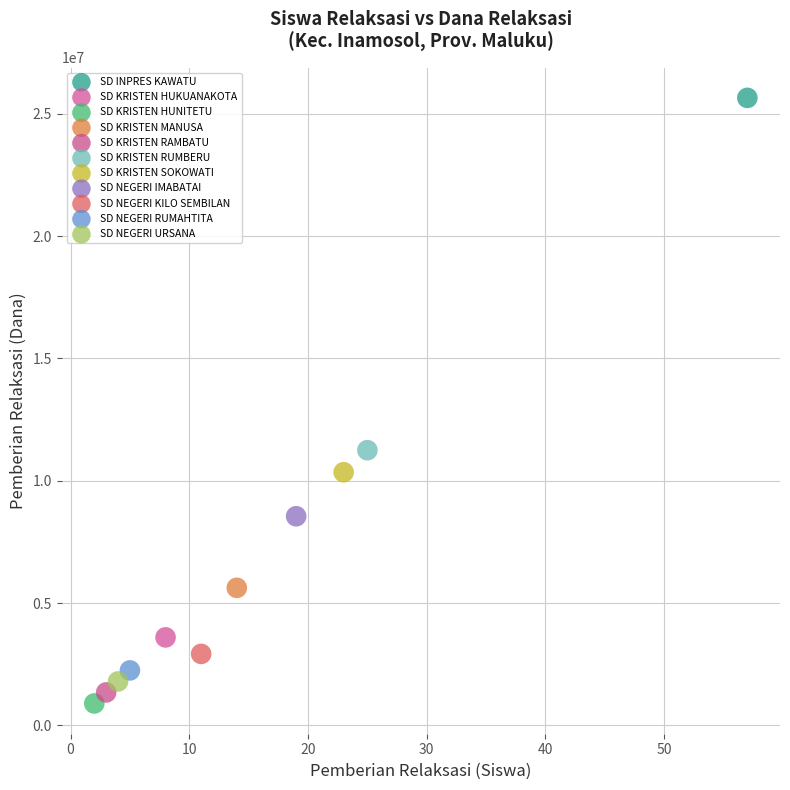

What are all the series names shown in the legend?

SD INPRES KAWATU, SD KRISTEN HUKUANAKOTA, SD KRISTEN HUNITETU, SD KRISTEN MANUSA, SD KRISTEN RAMBATU, SD KRISTEN RUMBERU, SD KRISTEN SOKOWATI, SD NEGERI IMABATAI, SD NEGERI KILO SEMBILAN, SD NEGERI RUMAHTITA, SD NEGERI URSANA